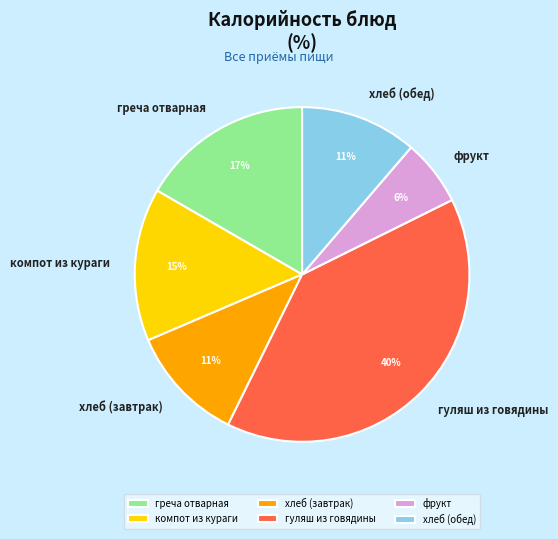

True or false: хлеб (завтрак) accounts for 17% of the total.

False